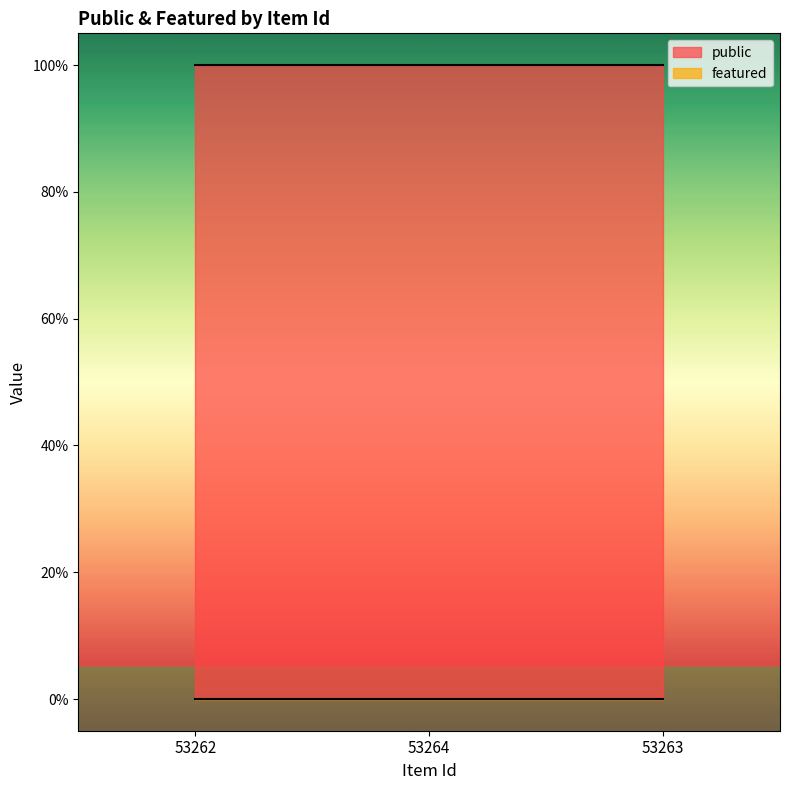

What position from the right is 53263?

1